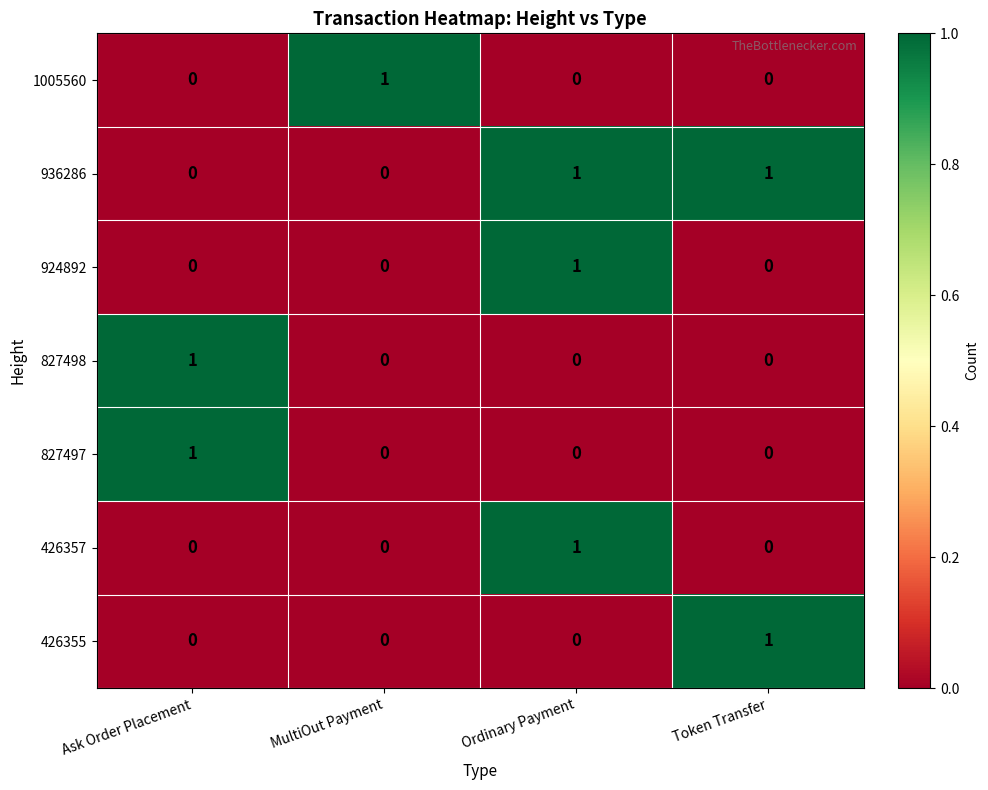

True or false: 924892 has a value of 0 at Ask Order Placement.

True